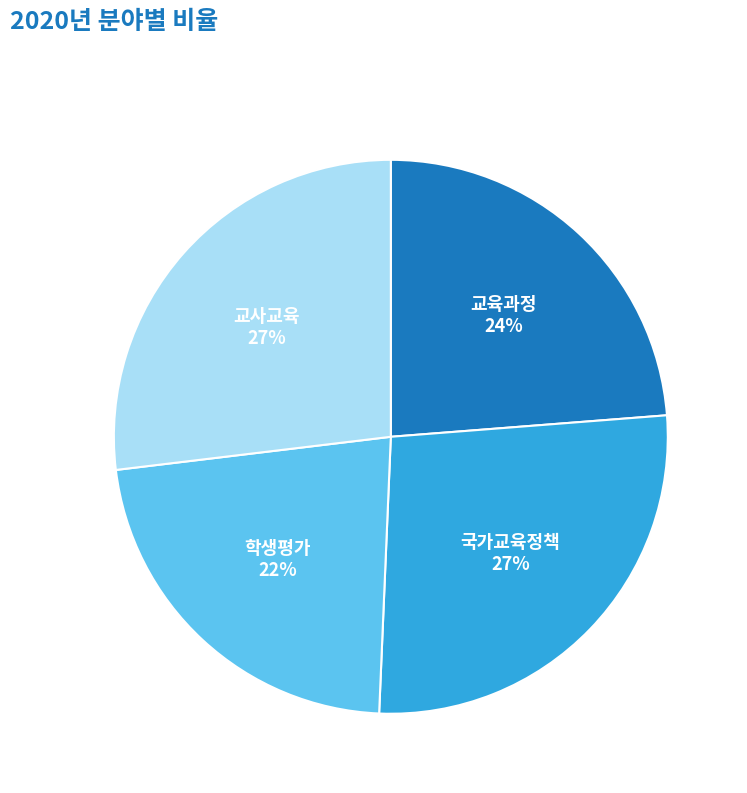

Does 교육과정 represent more than half of the total?

No